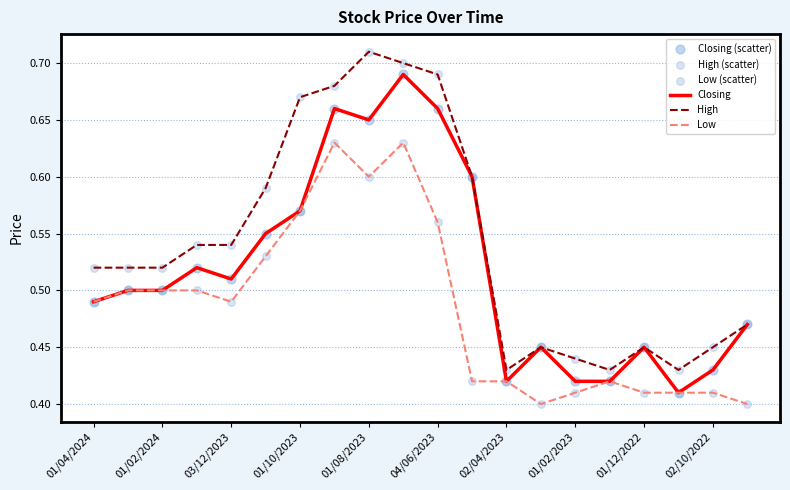

At how many categories does at least one series exceed 0?

20